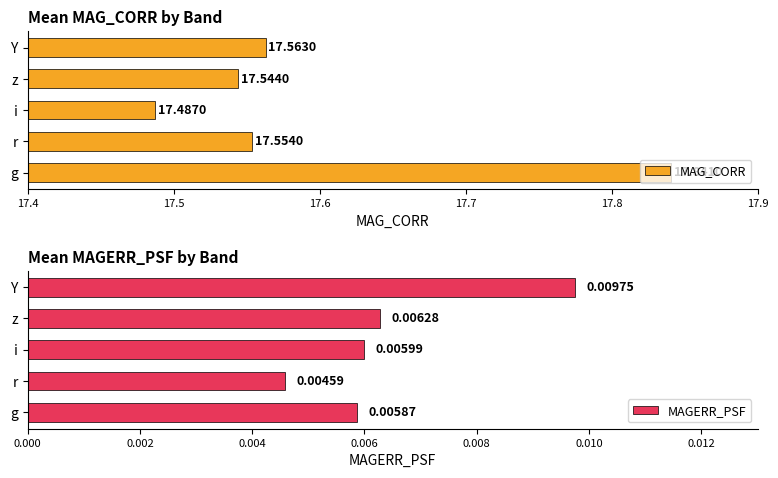

What is the average value of the MAG_CORR series?

17.6